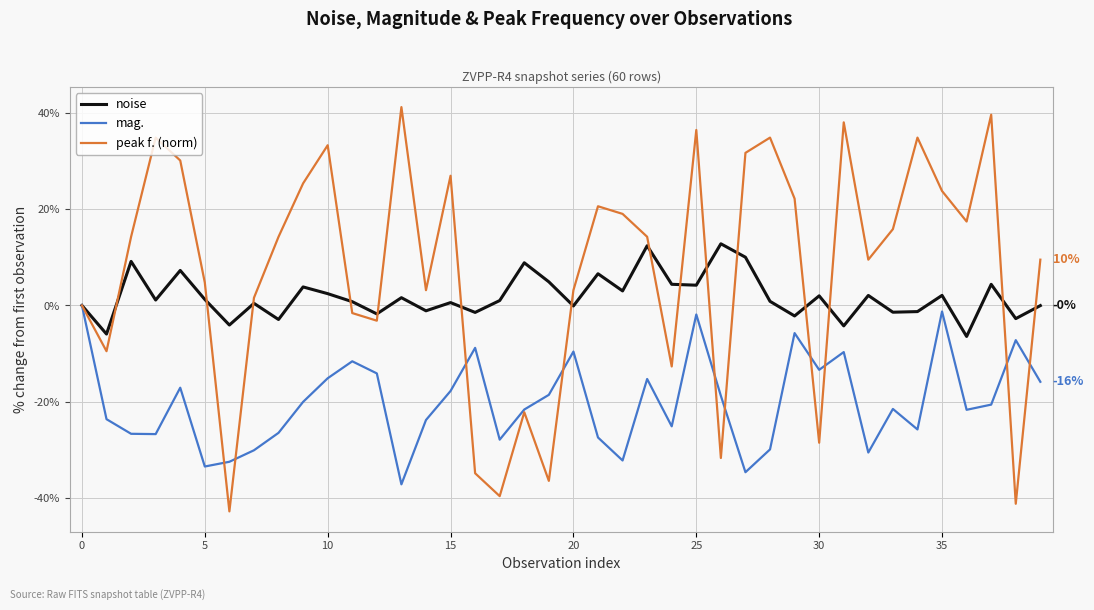

What is the lowest value of the noise series?

-6.5